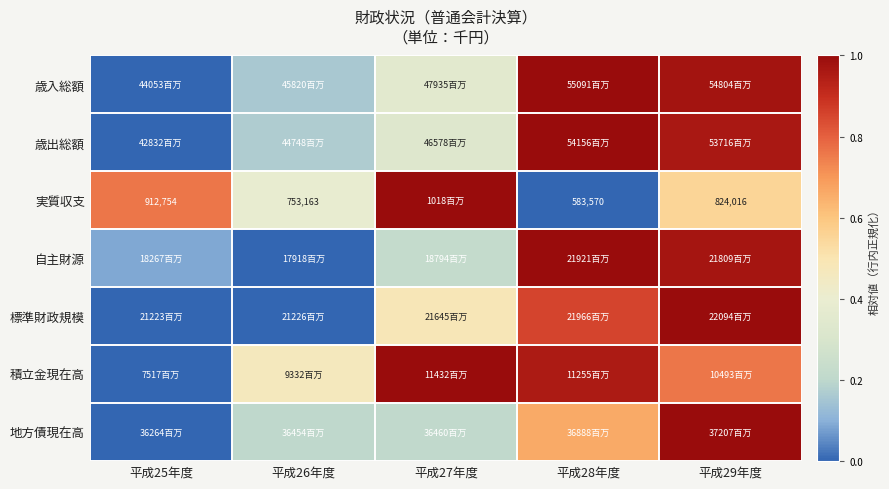

Count the number of categories in the chart.

5